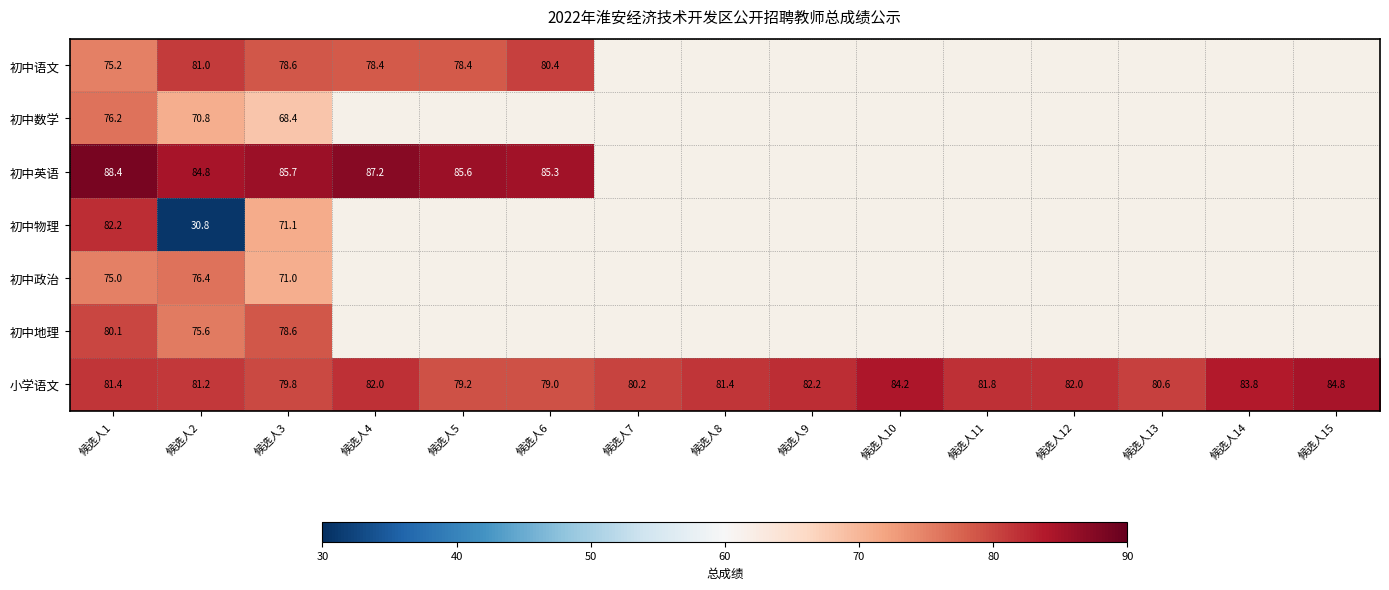

Is the value of 小学语文 at 候选人6 greater than the value of 初中语文 at 候选人6?

No